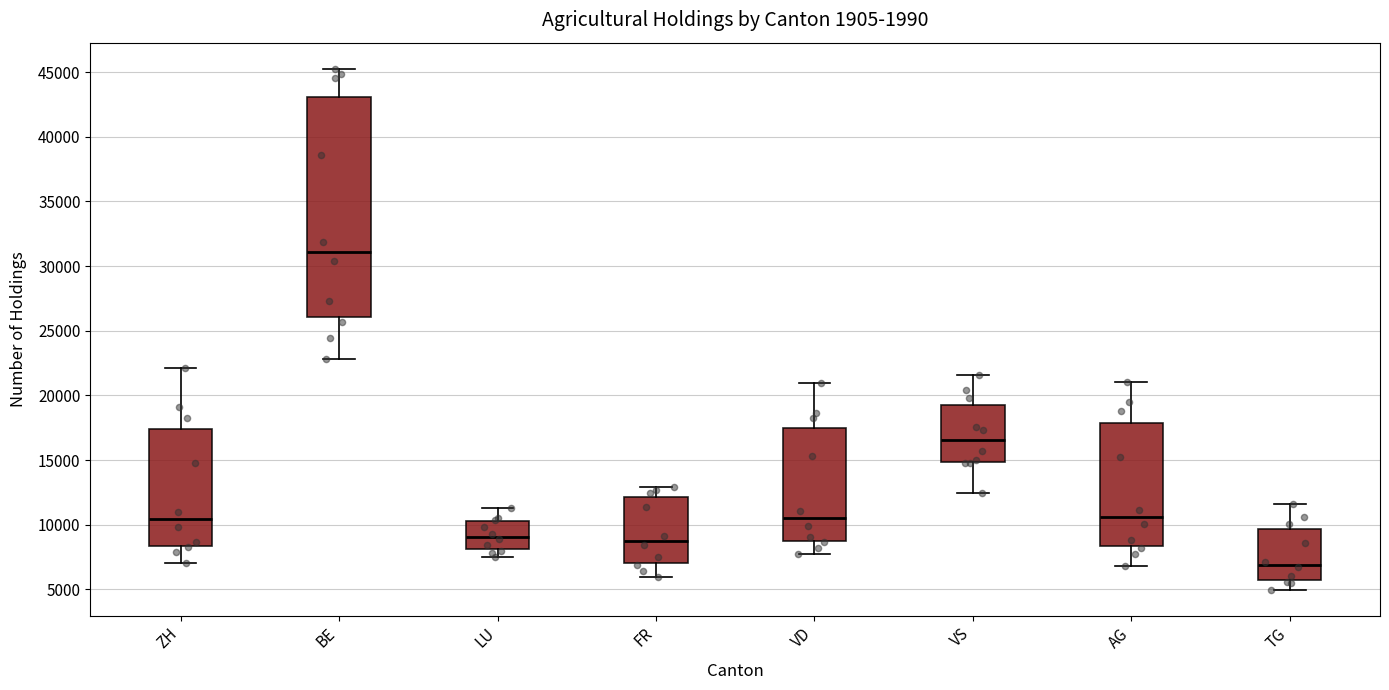

Which box has the lowest median line?

TG